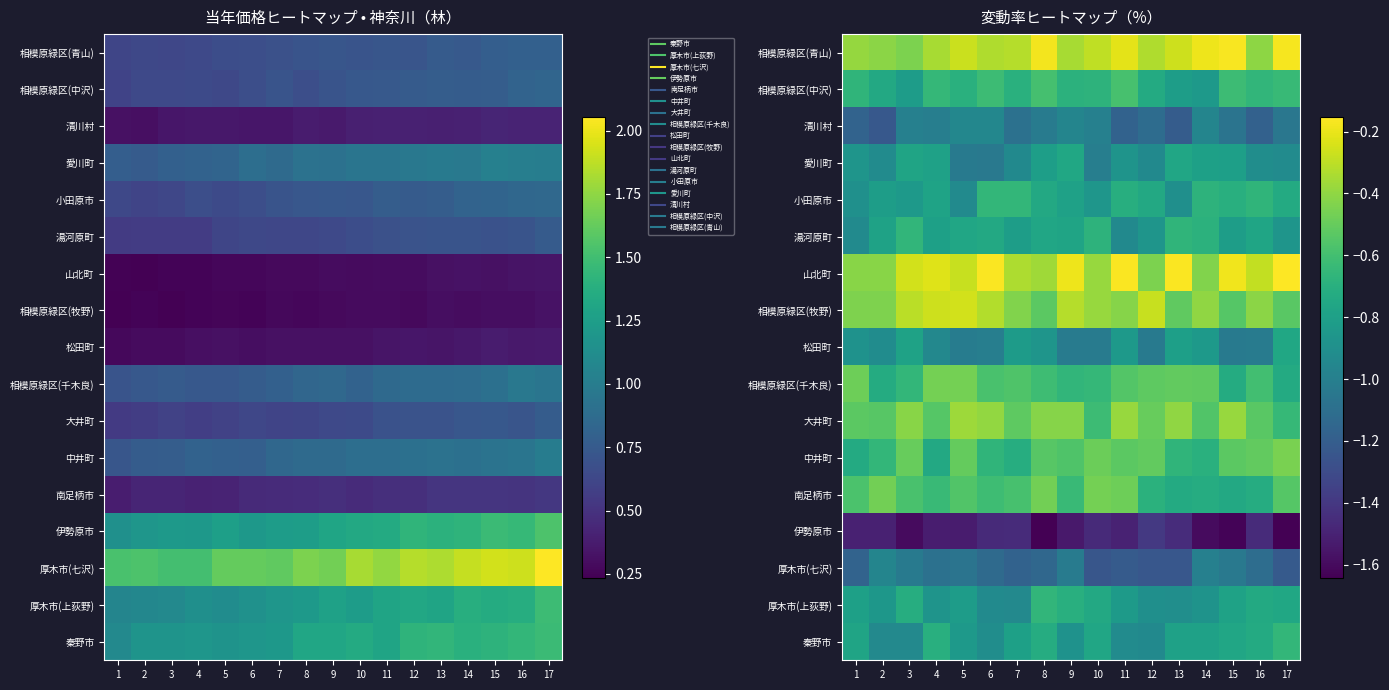

What is the spread (max minus min) of values at 3?

1.3